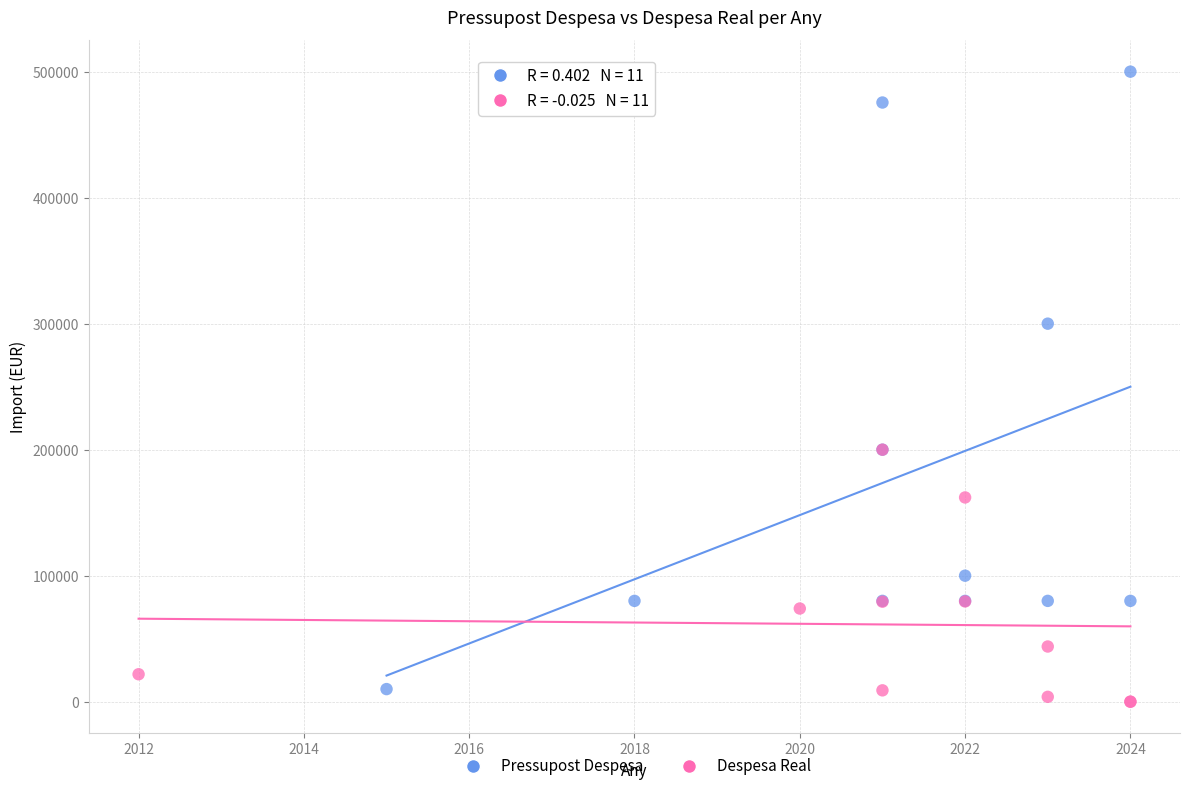

Which series contains the highest Y value?

Pressupost Despesa